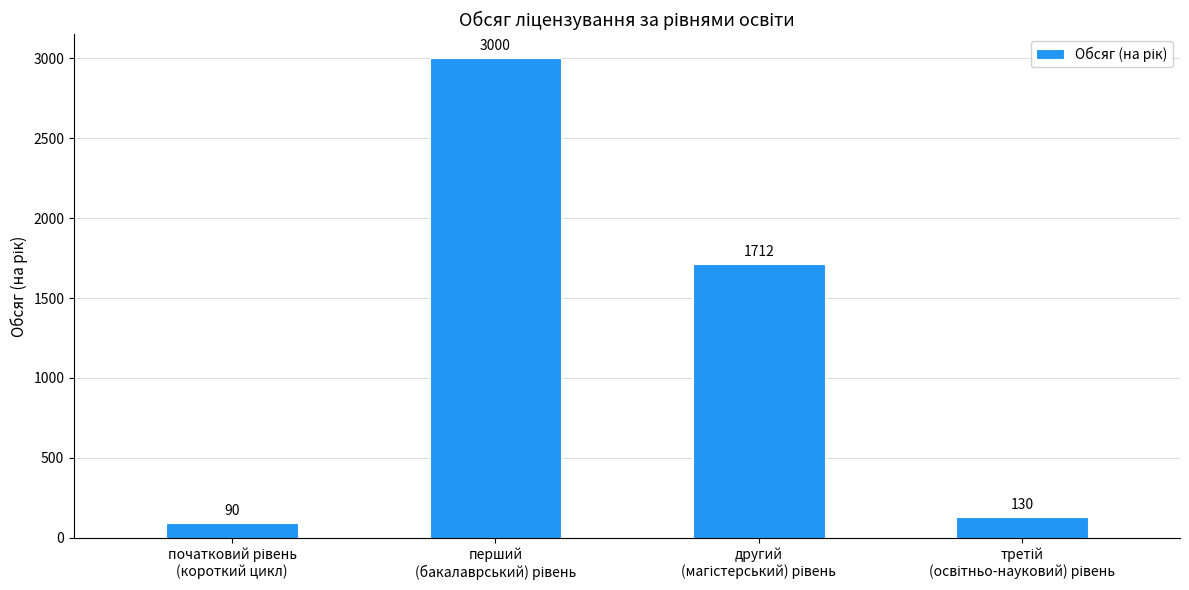

What is the smallest value displayed?

90